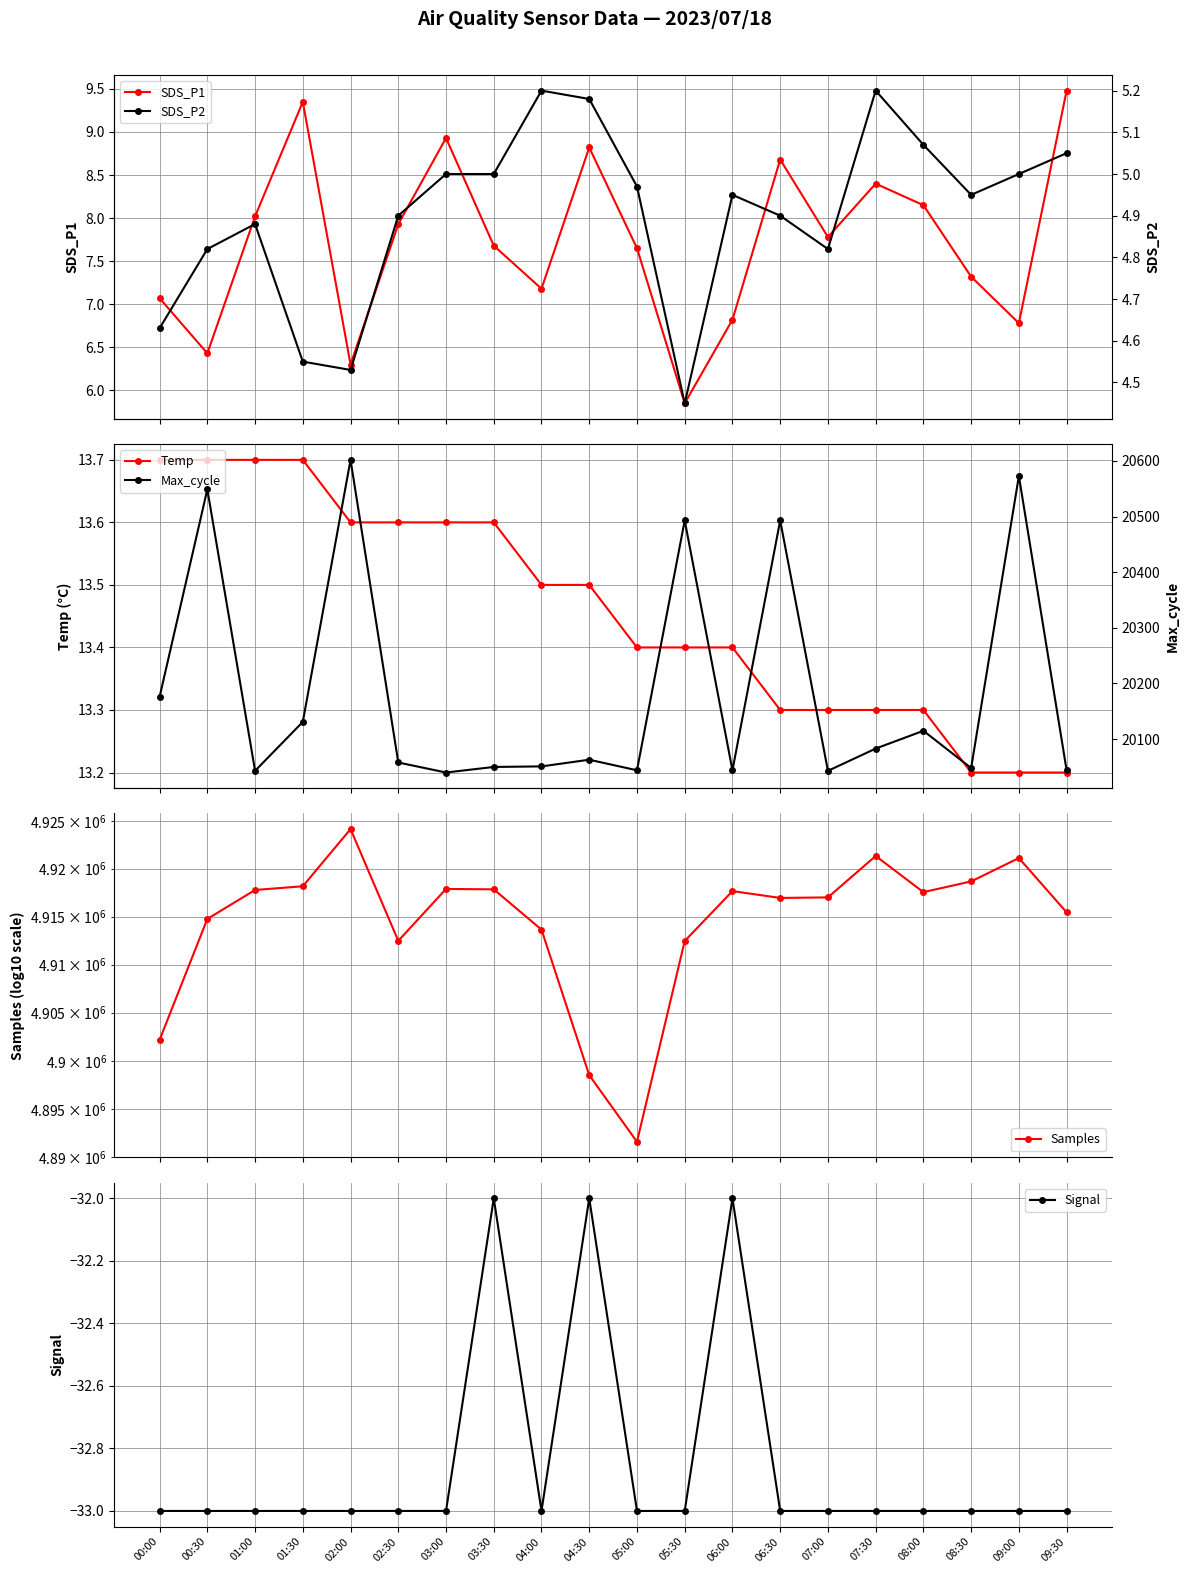

Reading right to left, list all the values displayed in this chart.

SDS_P1: 9.5	6.8	7.3	8.2	8.4	7.8	8.7	6.8	5.8	7.7	8.8	7.2	7.7	8.9	7.9	6.3	9.3	8.0	6.4	7.1
Temp: 13.2	13.2	13.2	13.3	13.3	13.3	13.3	13.4	13.4	13.4	13.5	13.5	13.6	13.6	13.6	13.6	13.7	13.7	13.7	13.7
Samples: 4915449.0	4921113.0	4918677.0	4917559.0	4921331.0	4917009.0	4916953.0	4917667.0	4912466.0	4891600.0	4898506.0	4913651.0	4917849.0	4917890.0	4912483.0	4924139.0	4918171.0	4917784.0	4914764.0	4902178.0
Signal: -33.0	-33.0	-33.0	-33.0	-33.0	-33.0	-33.0	-32.0	-33.0	-33.0	-32.0	-33.0	-32.0	-33.0	-33.0	-33.0	-33.0	-33.0	-33.0	-33.0
SDS_P2: 5.0	5.0	5.0	5.1	5.2	4.8	4.9	5.0	4.5	5.0	5.2	5.2	5.0	5.0	4.9	4.5	4.5	4.9	4.8	4.6
Max_cycle: 20044.0	20573.0	20048.0	20115.0	20083.0	20043.0	20493.0	20044.0	20493.0	20044.0	20063.0	20051.0	20050.0	20040.0	20058.0	20602.0	20131.0	20043.0	20549.0	20176.0